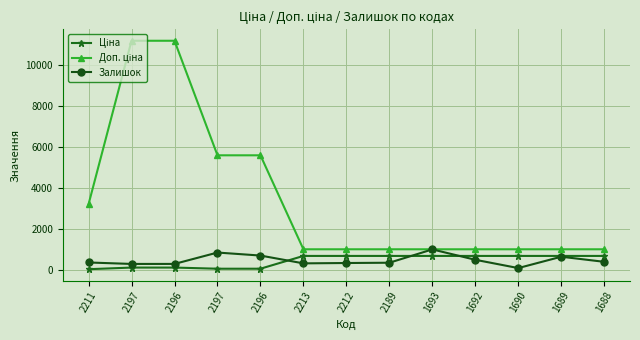

Is the value of Залишок at 1688 greater than the value of Ціна at 2196?

Yes